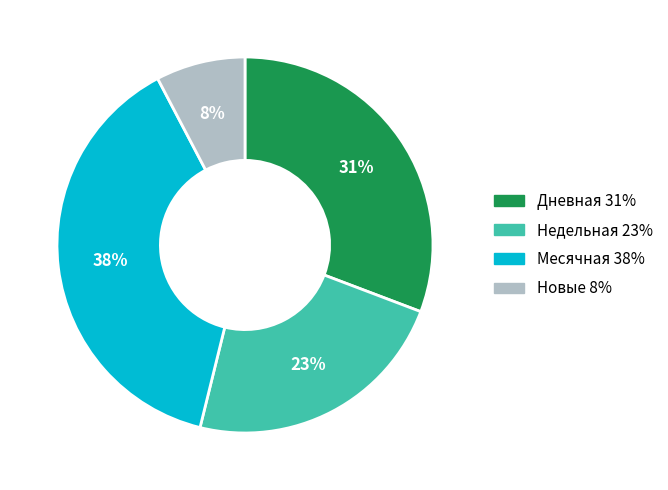

Is there a majority slice in this chart?

No